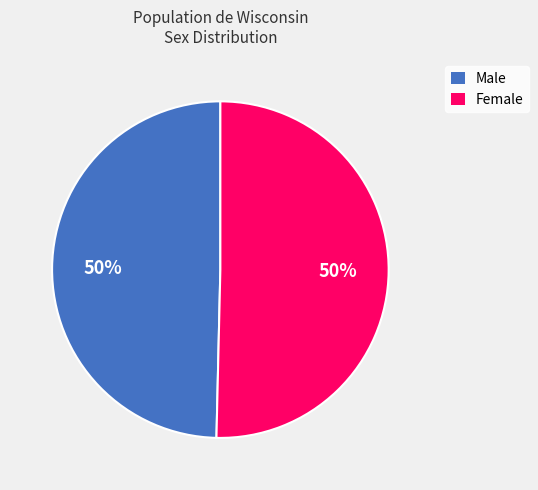

To the nearest percent, what is the combined percentage of Female and Male?

100%